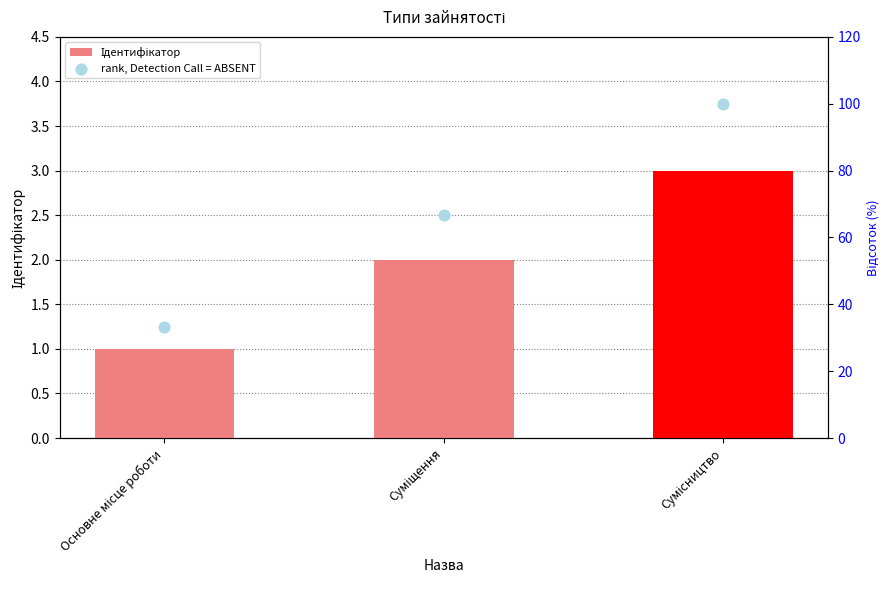

Is the value of rank, Detection Call = ABSENT at Суміщення greater than the value of Ідентифікатор at Сумісництво?

Yes